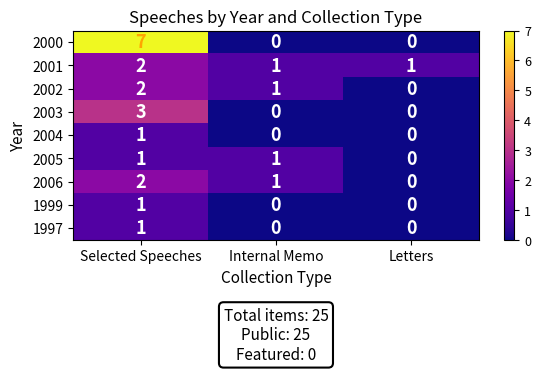

True or false: 2006 has a value of 1 at Internal Memo.

True